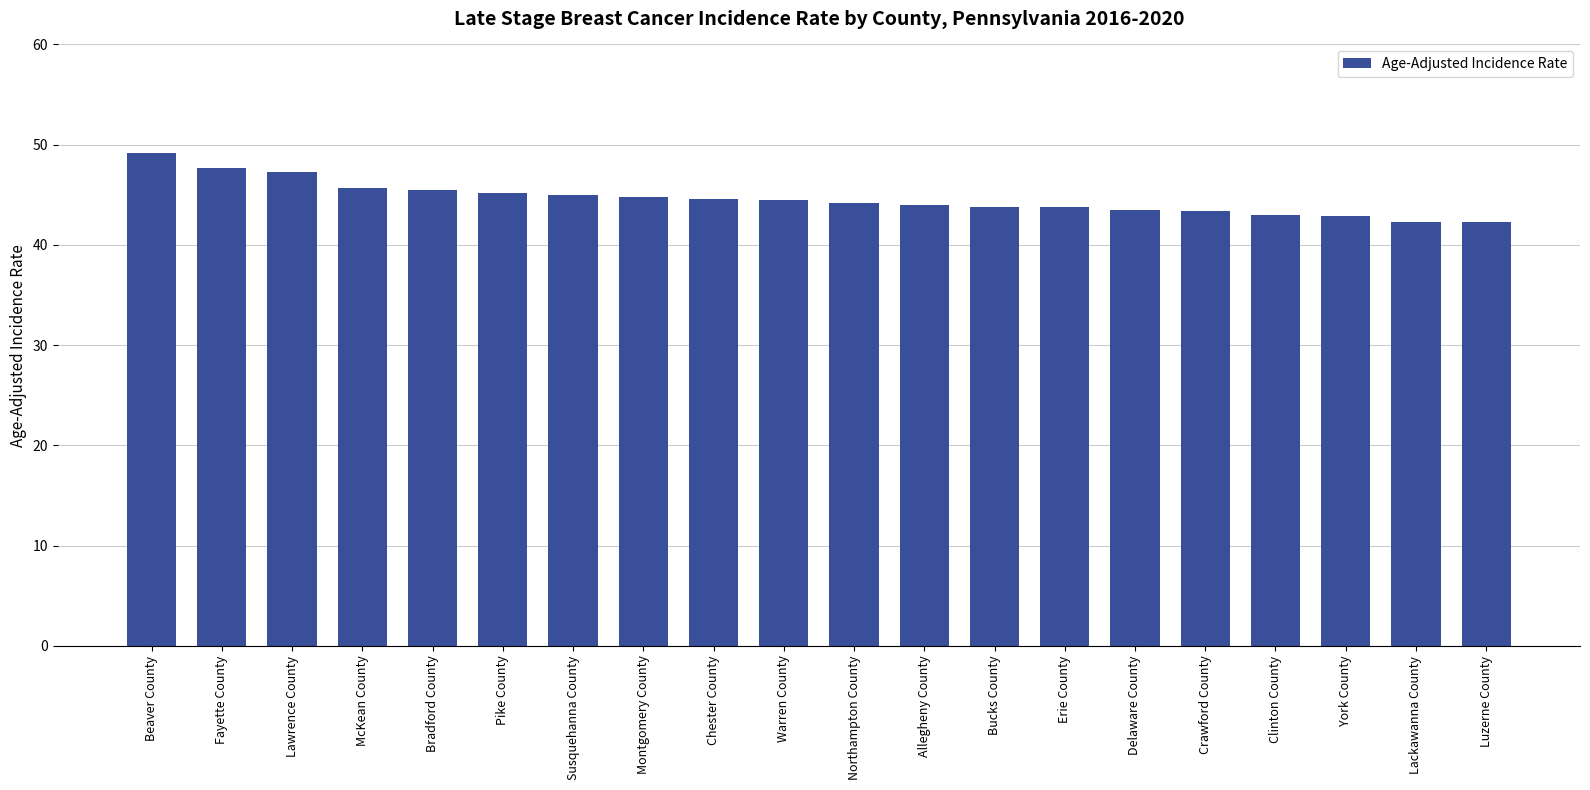

Count the number of categories in the chart.

20